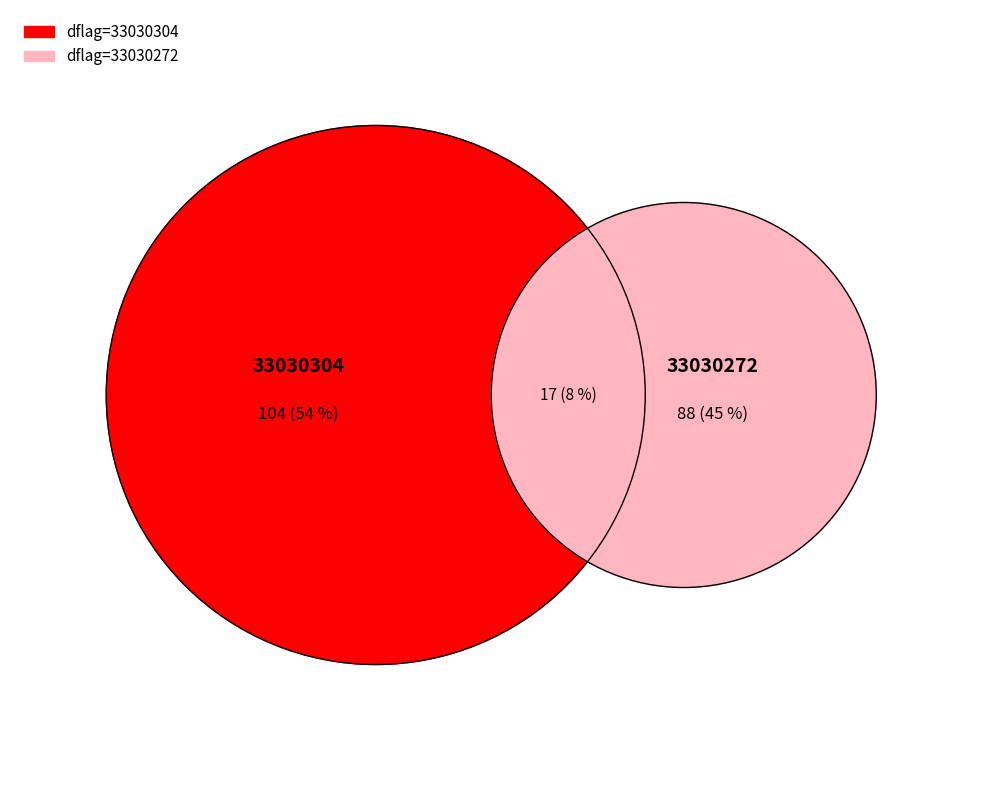

How many slices are in this pie chart?

2